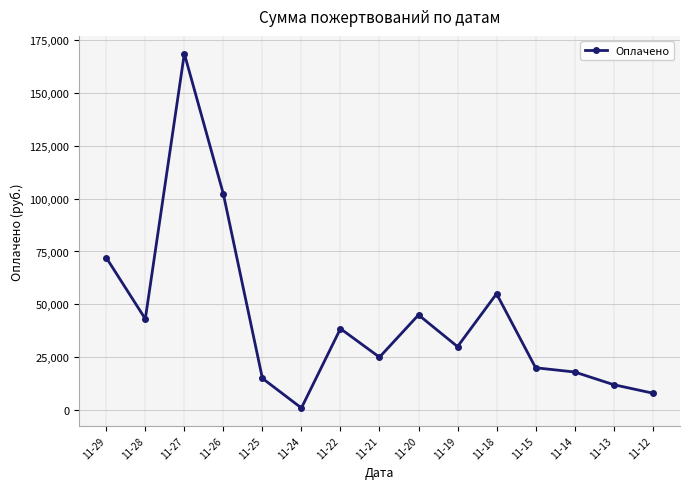

What is the change in value from 11-28 to 11-26?

+59088